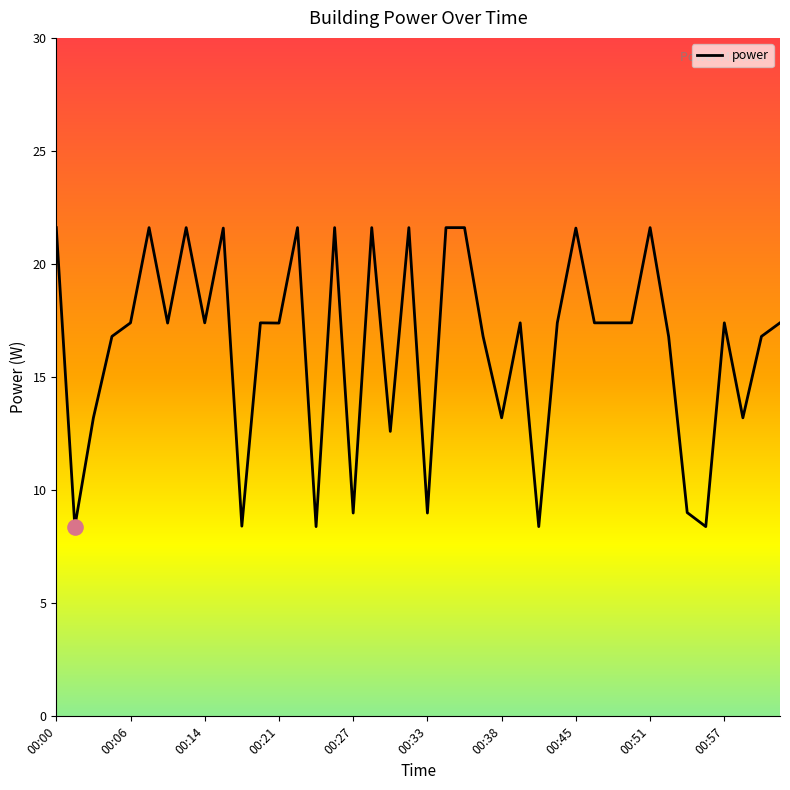

What is the smallest value displayed?

8.4